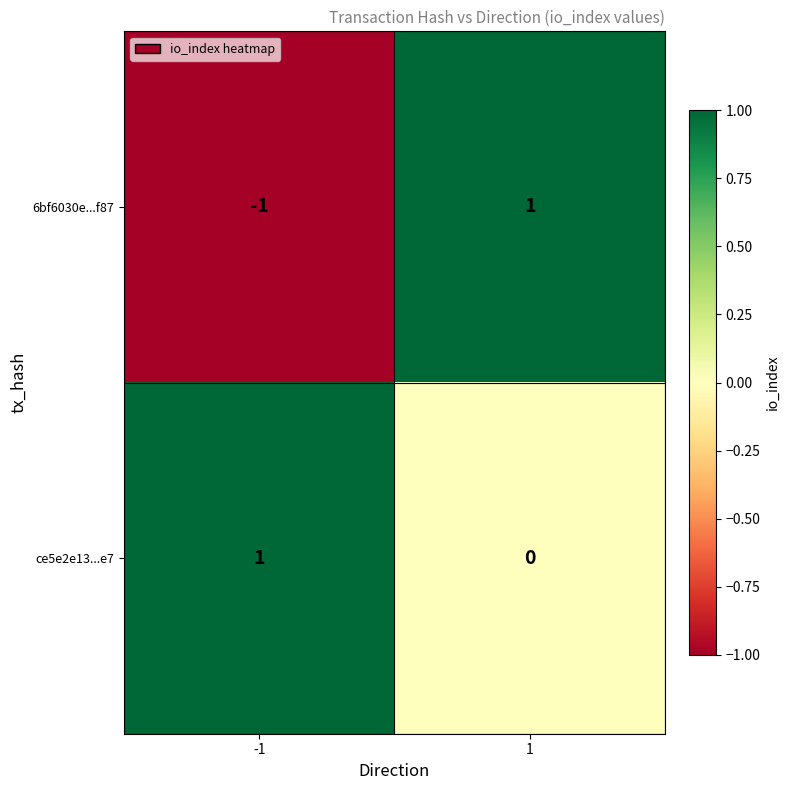

Between -1 and 1, which series saw the biggest shift?

6bf6030e...f87